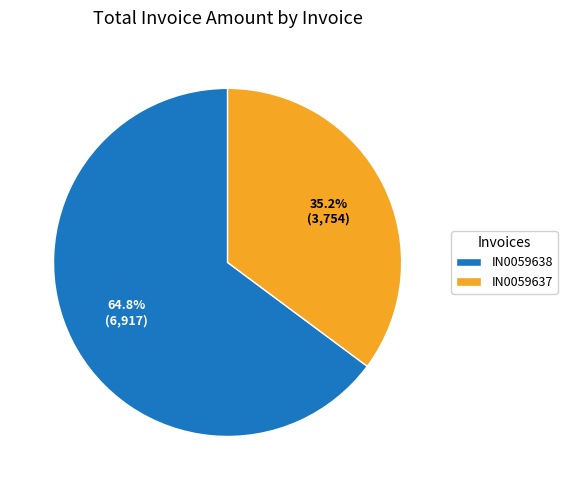

Which slice represents more than half of the pie?

IN0059638